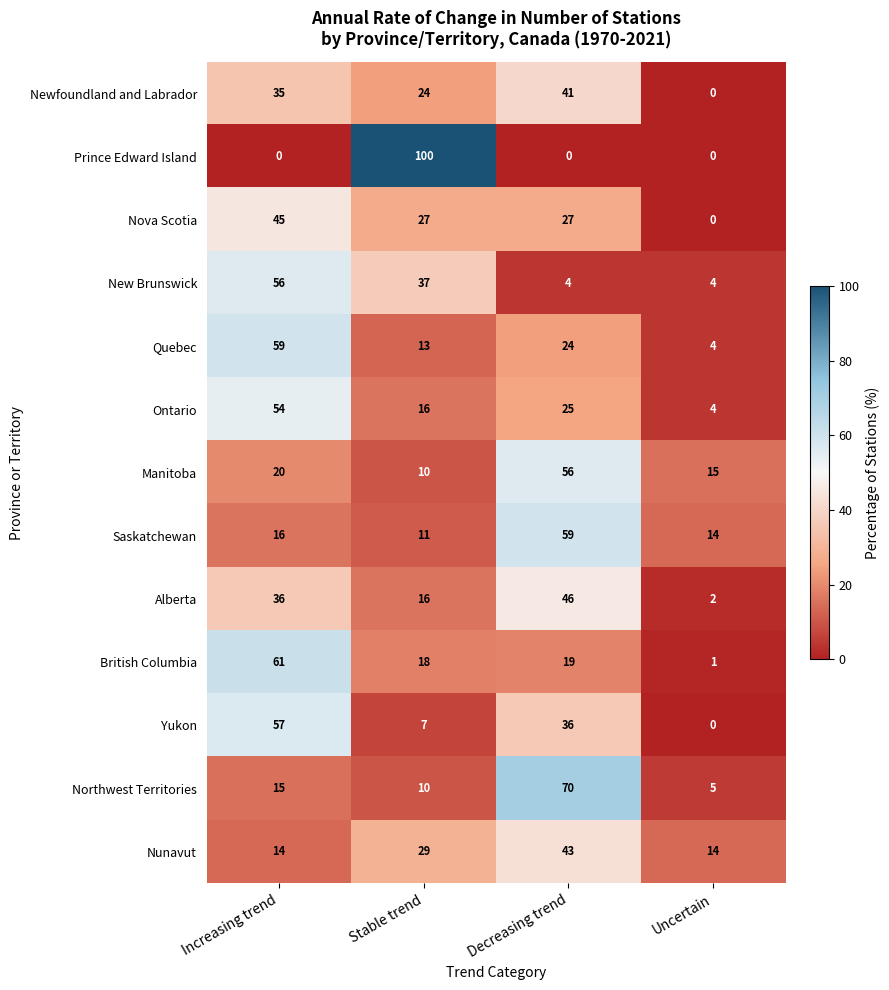

At how many categories does at least one series exceed 24?

3